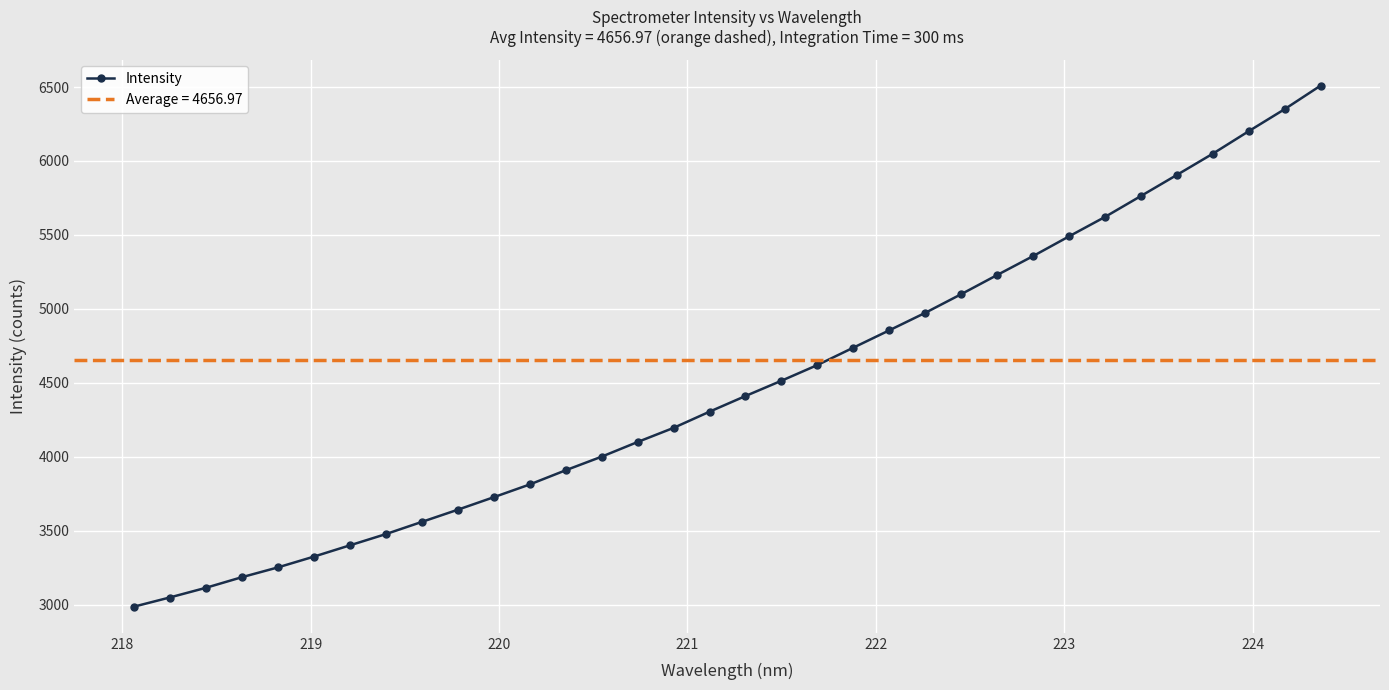

What is the highest value of the Intensity series?

6509.9